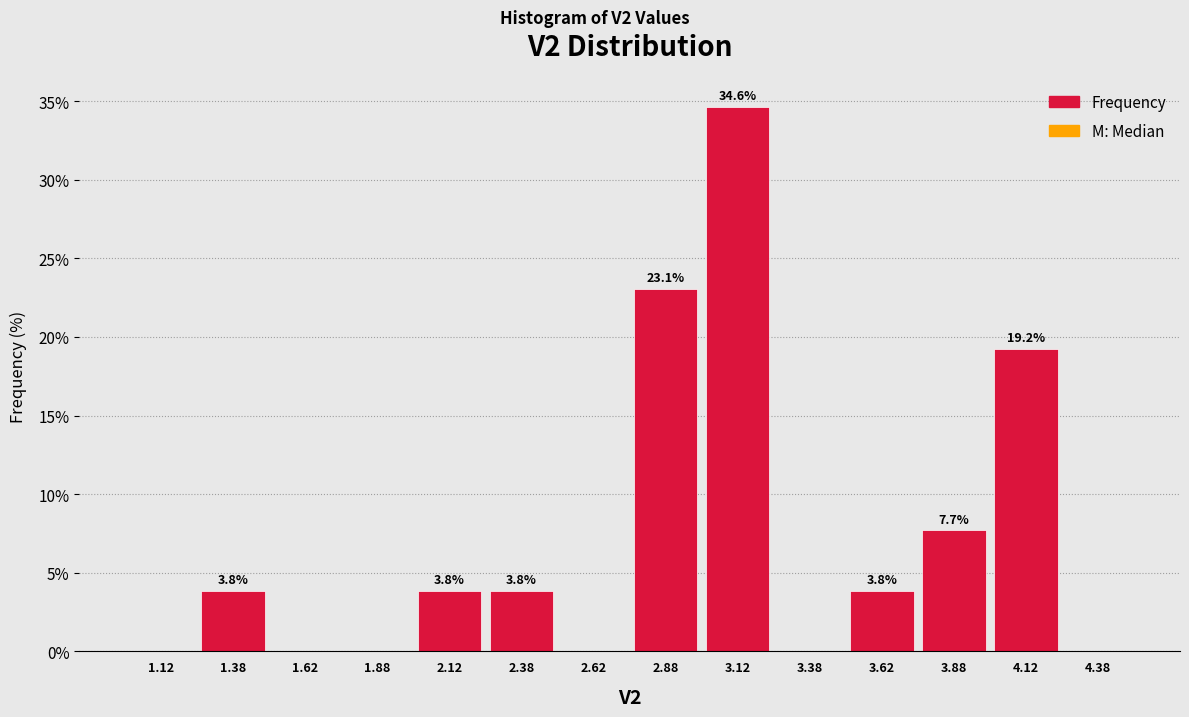

Which range on the x-axis has the tallest bar?

3.00 to 3.25